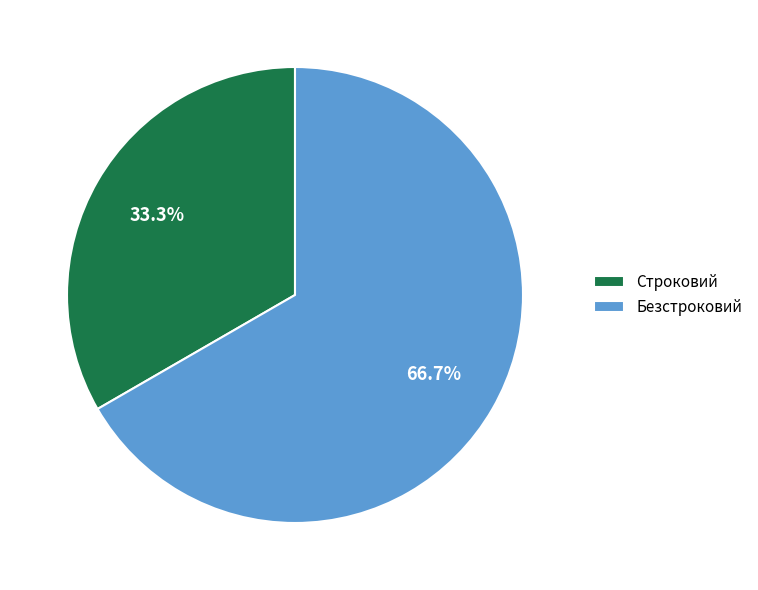

Which slice is the largest?

Безстроковий